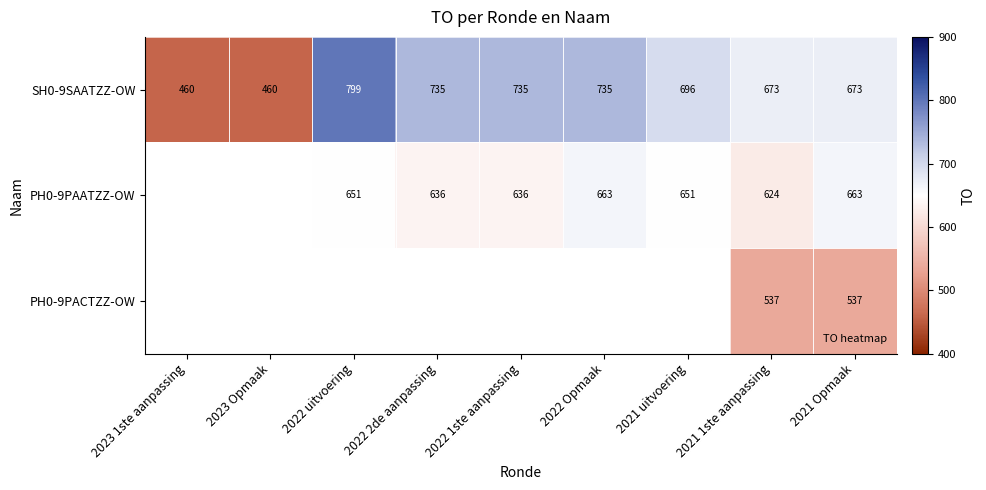

Which series has the largest range (max minus min)?

SH0-9SAATZZ-OW